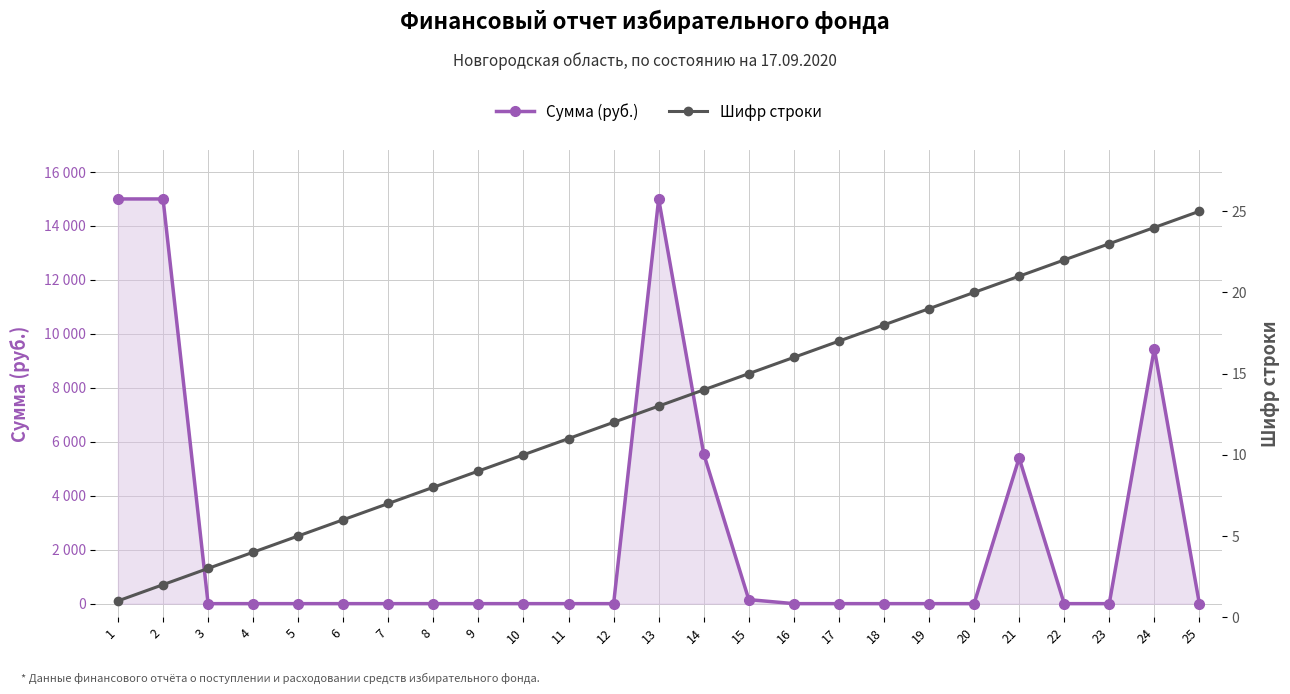

True or false: Шифр строки and Сумма (руб.) intersect in this chart.

True